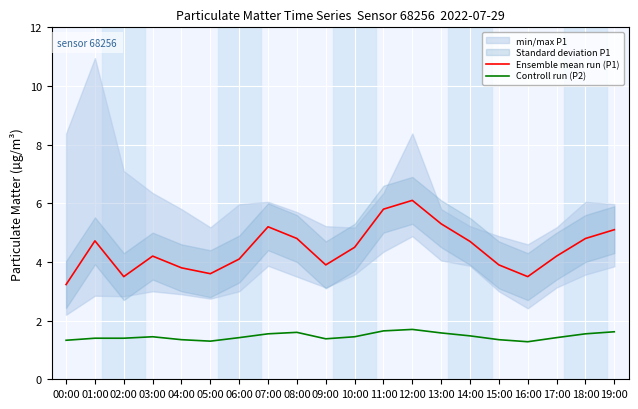

How many data points in Ensemble mean run (P1) are less than 4?

7